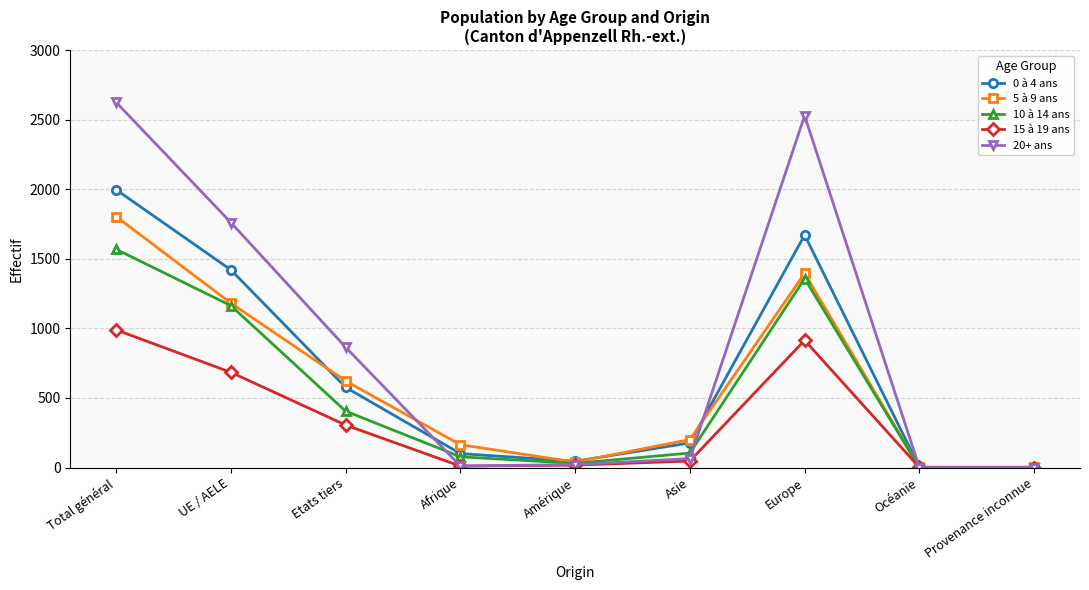

What is the difference between the maximum and minimum values in the 5 à 9 ans series?

1802